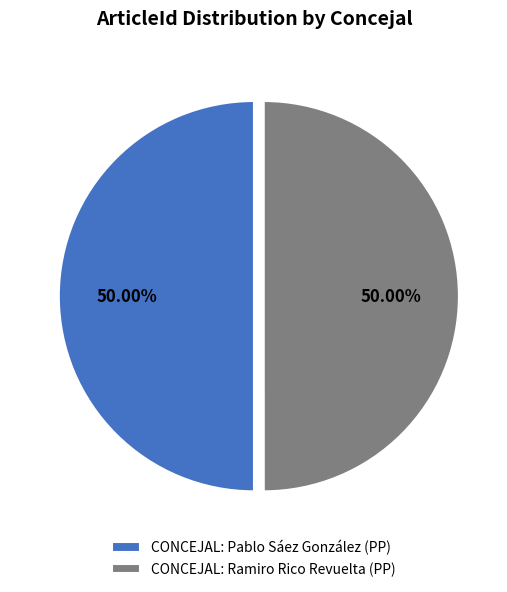

Is it true that CONCEJAL: Pablo Sáez González is 38% of the pie?

False